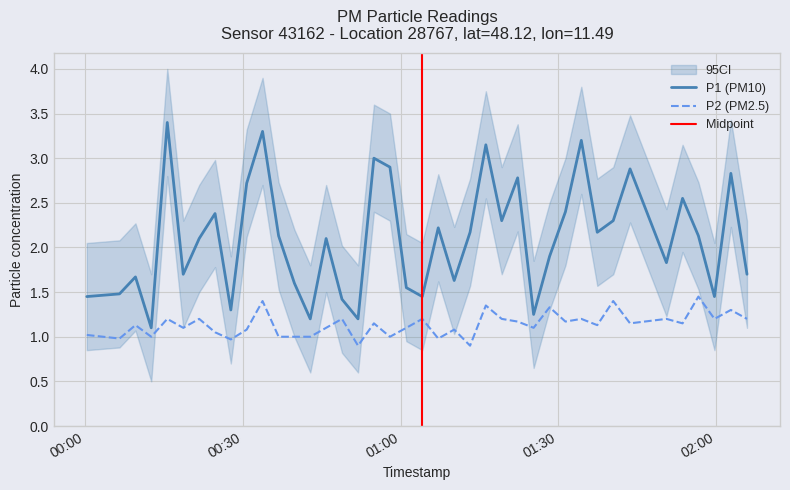

What is the value of the P1 point at the 19th from the left?

2.9